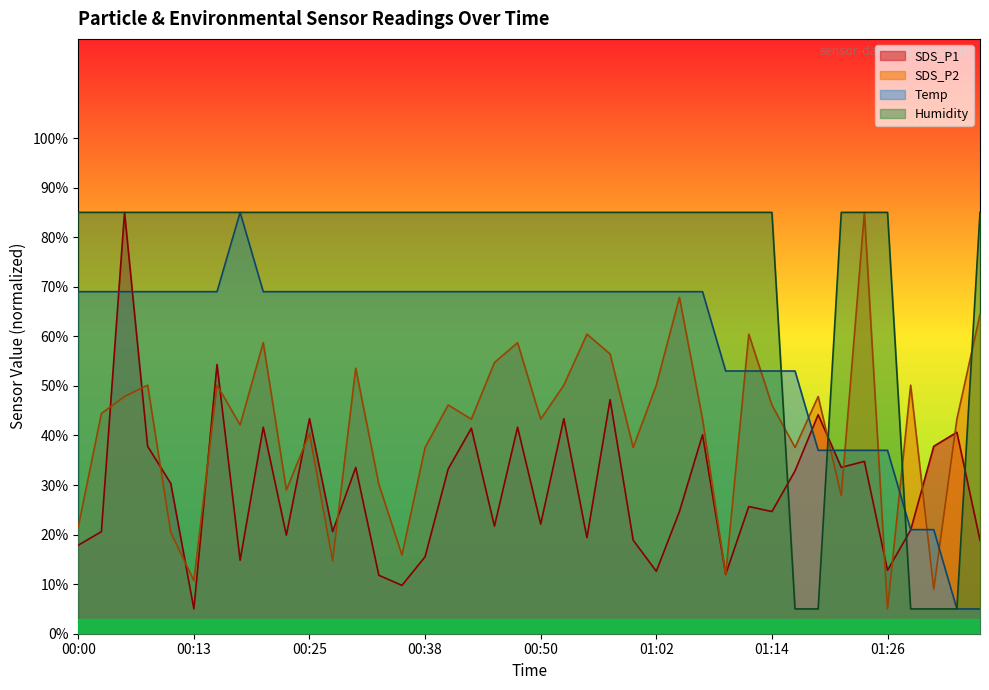

What are all the series names shown in the legend?

SDS_P1, SDS_P2, Temp, Humidity